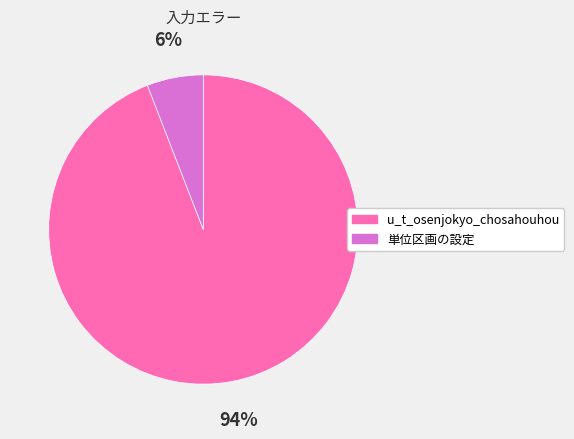

Rank the categories by value from lowest to highest.

単位区画の設定, u_t_osenjokyo_chosahouhou